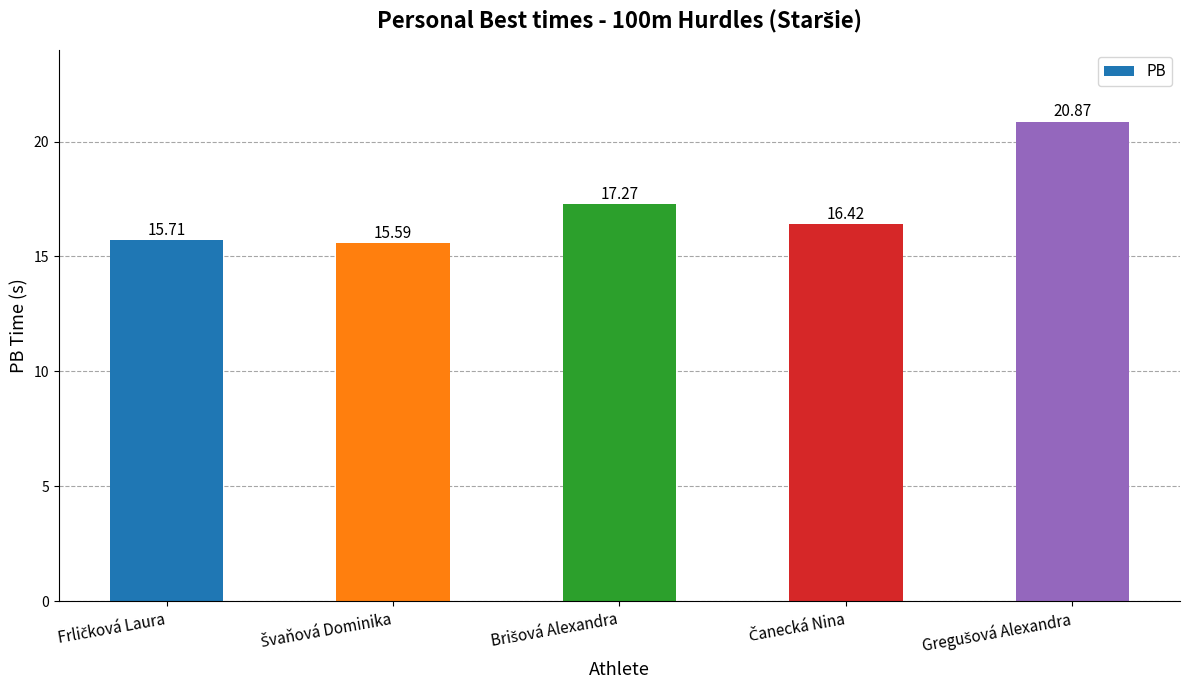

What is the sum of all values?

85.9